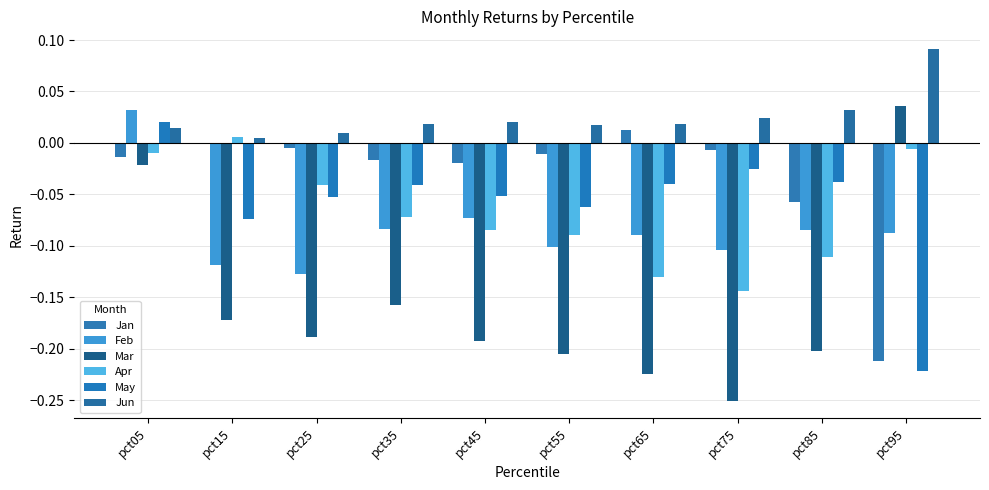

True or false: Apr has a value of -0.0 at pct25.

False